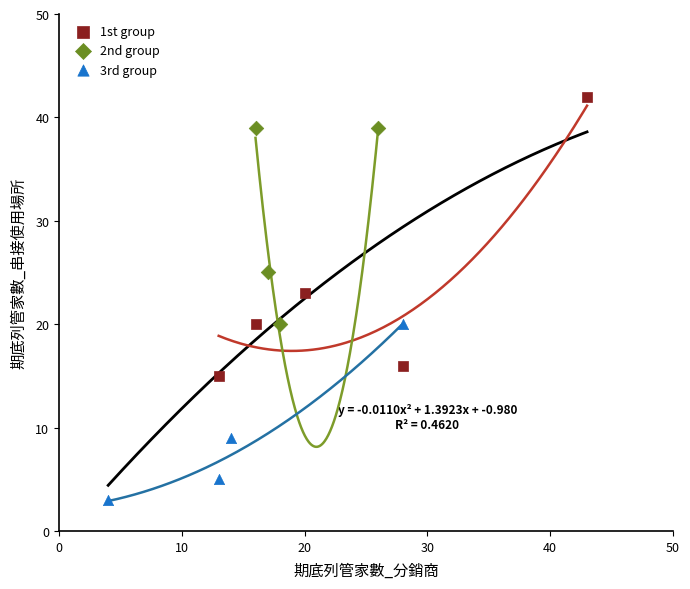

What are all the series names shown in the legend?

1st group, 2nd group, 3rd group